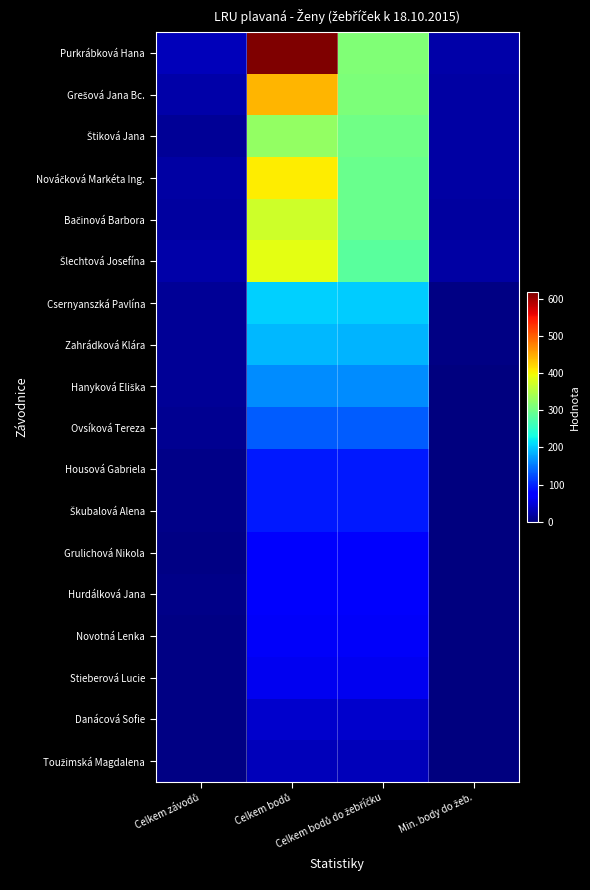

At how many categories does at least one series exceed 350?

1